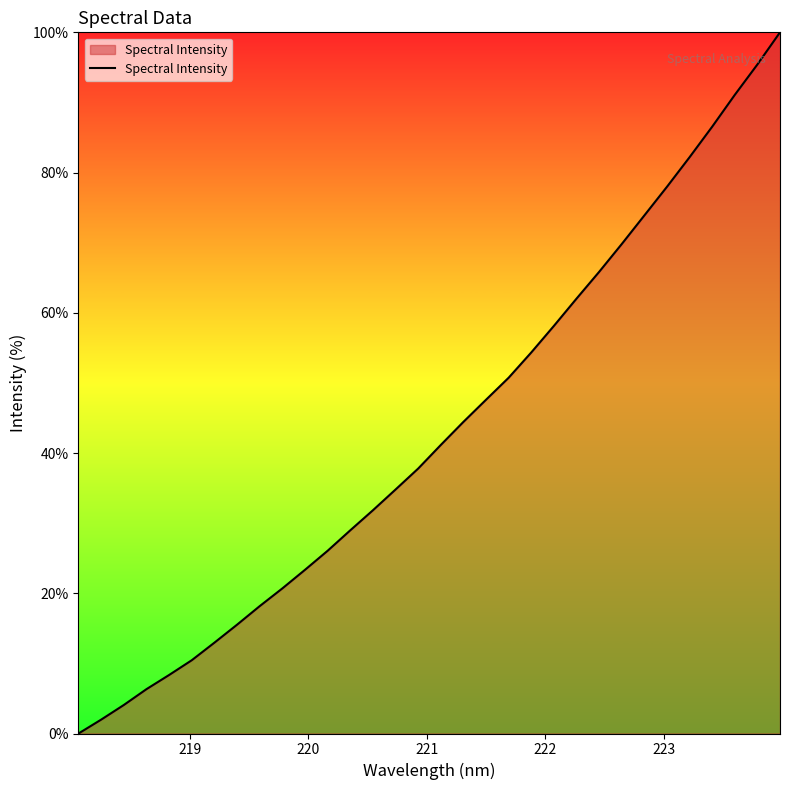

What is the difference between the second highest and second lowest values?

93.4